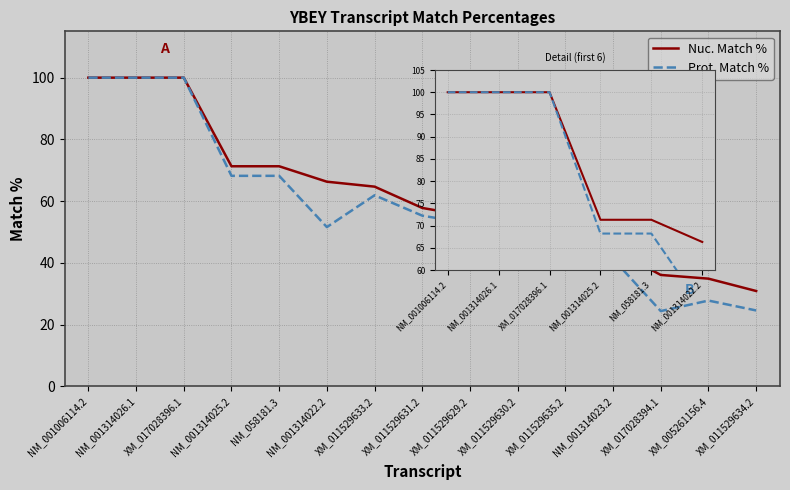

Which series has the largest total across all categories?

Nuc. Match %